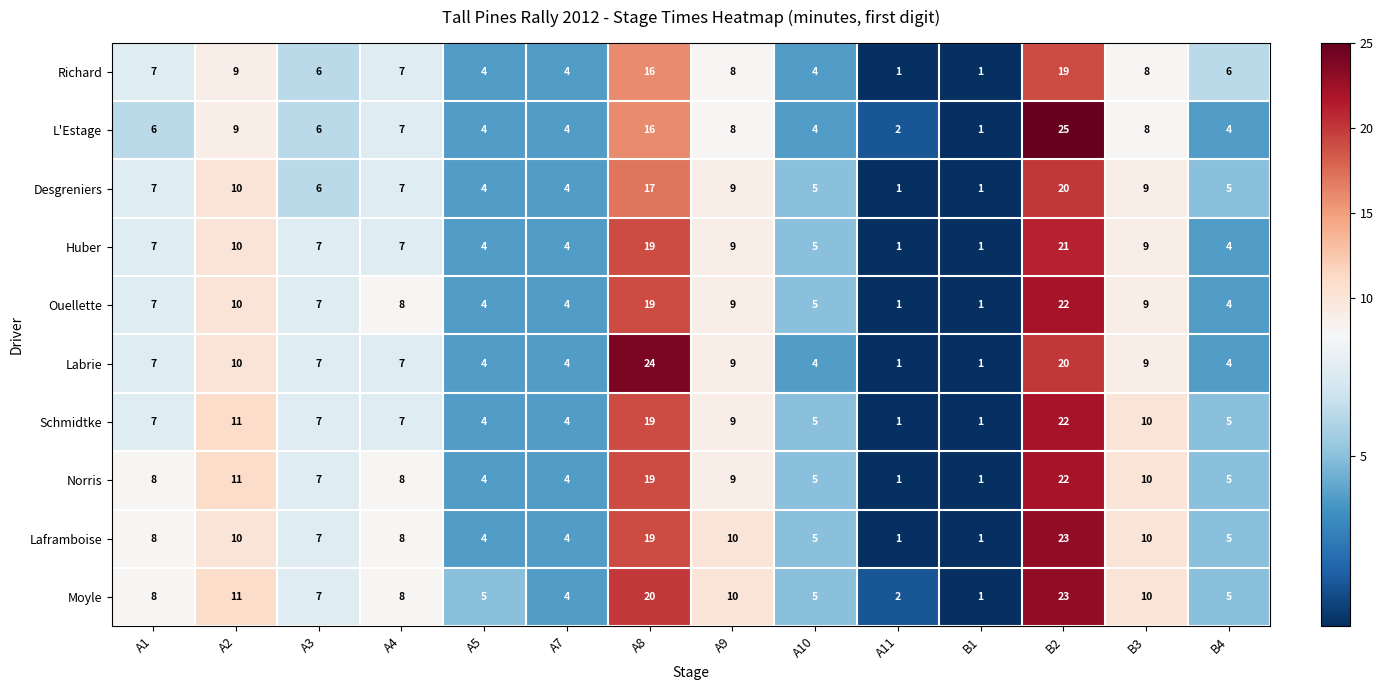

Is it true that Labrie equals 24 at A8?

True